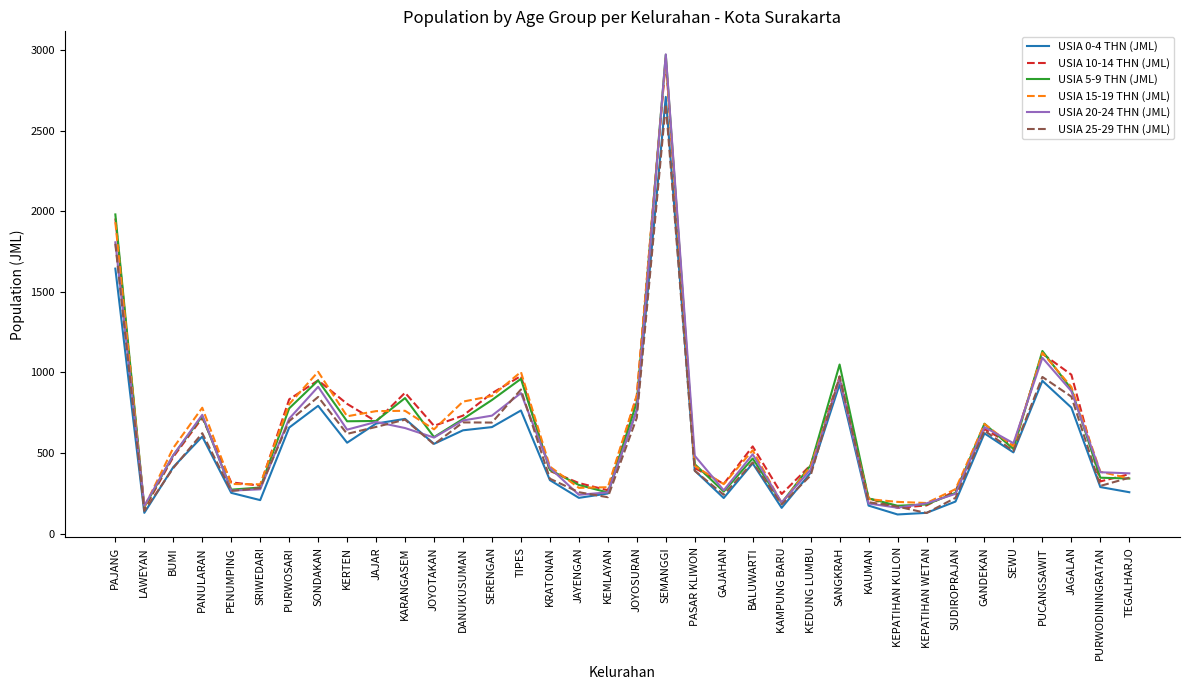

At which category is the sum across all series the highest?

SEMANGGI